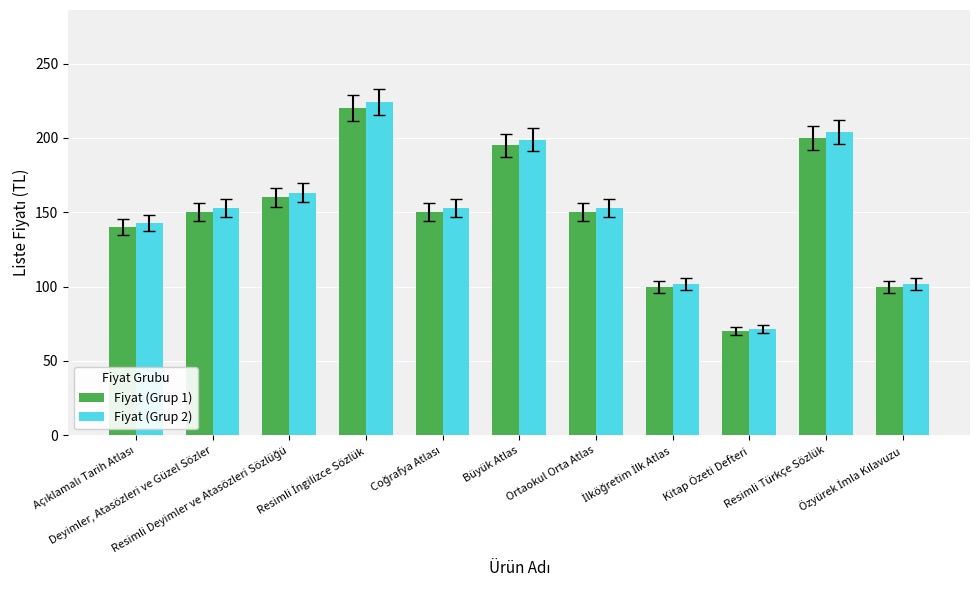

At how many categories does at least one series exceed 189?

3